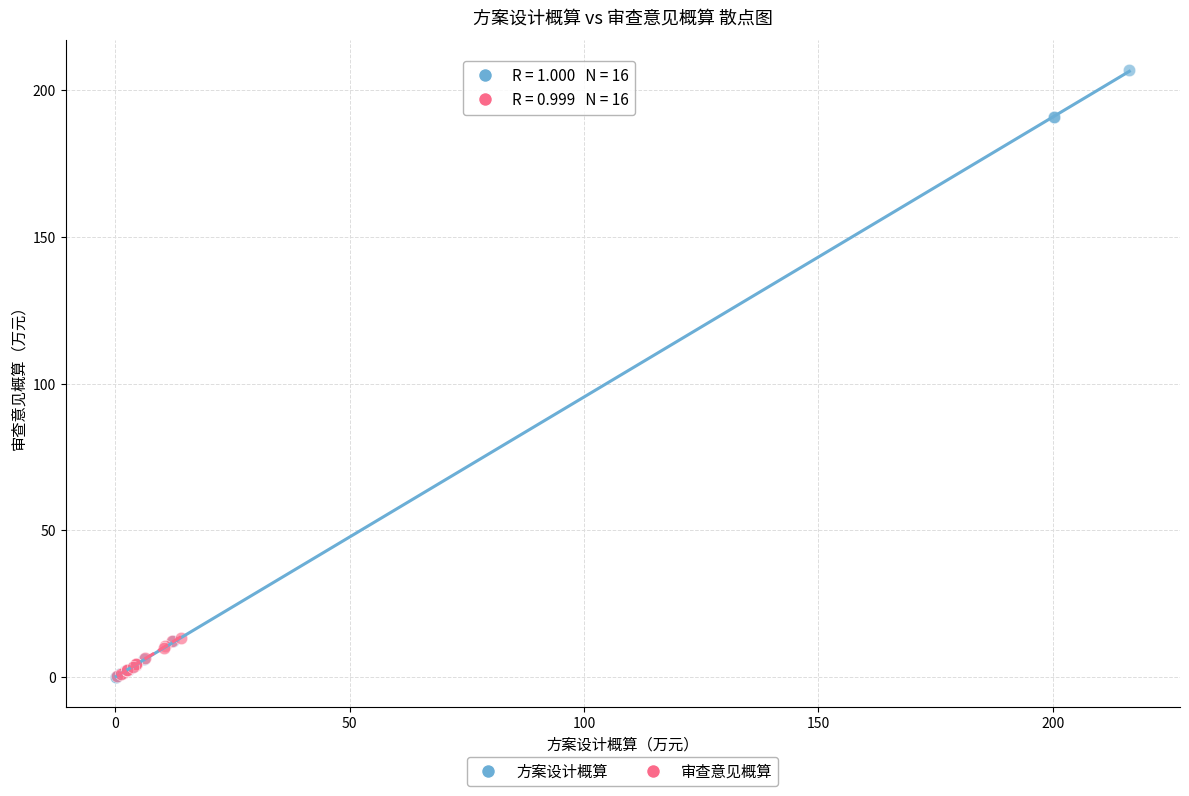

Which series reaches the maximum Y coordinate?

方案设计概算